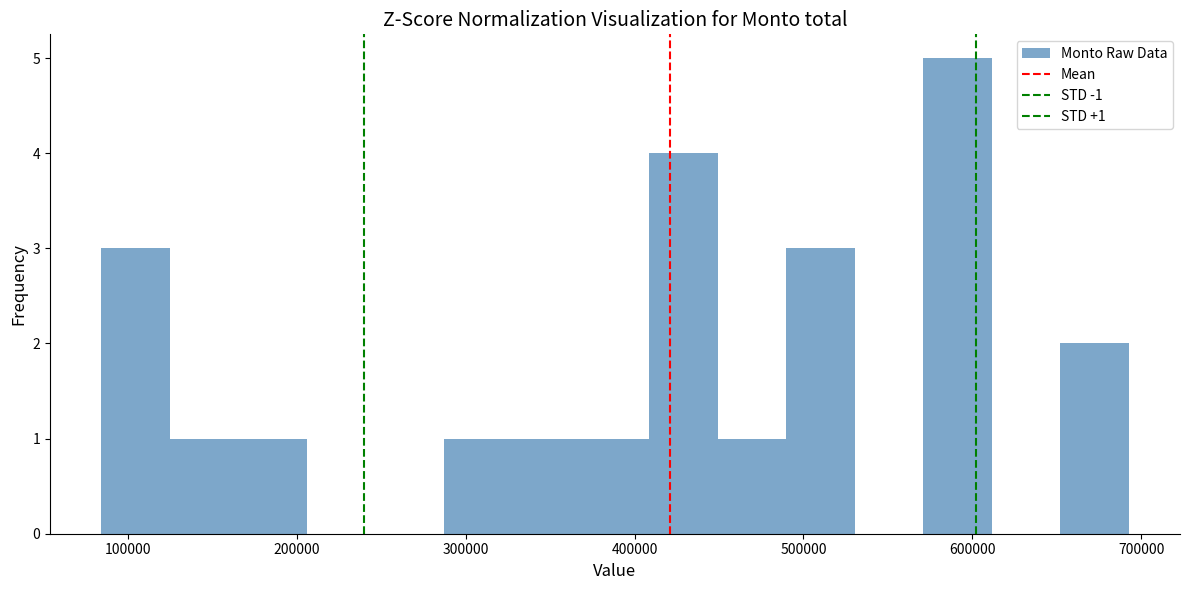

Which range on the x-axis has the tallest bar?

570000 to 610000